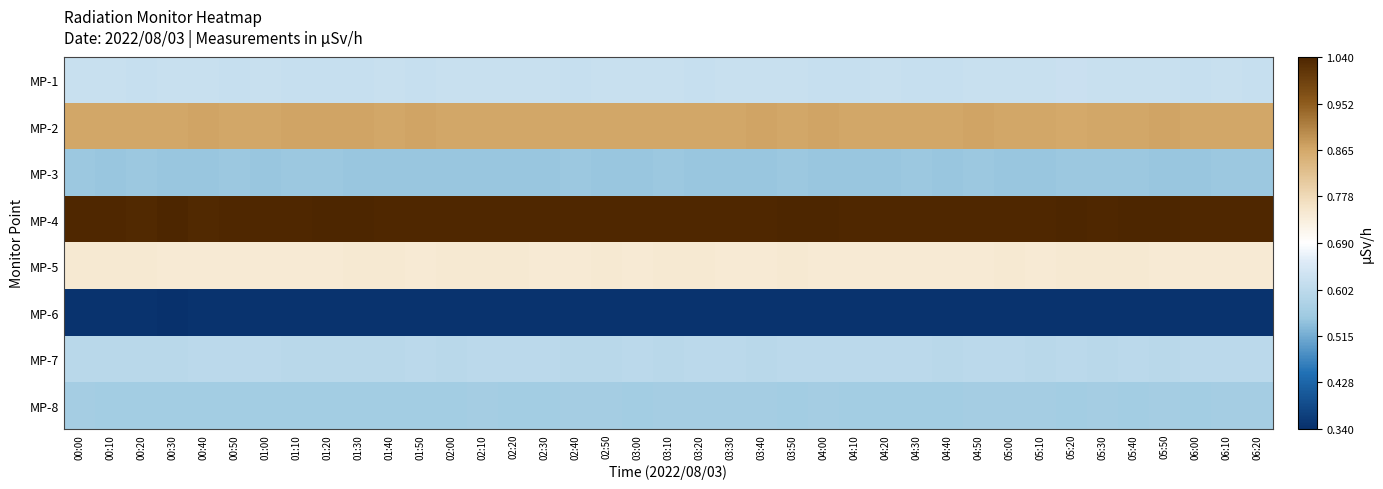

What is the minimum value shown in the chart?

0.3